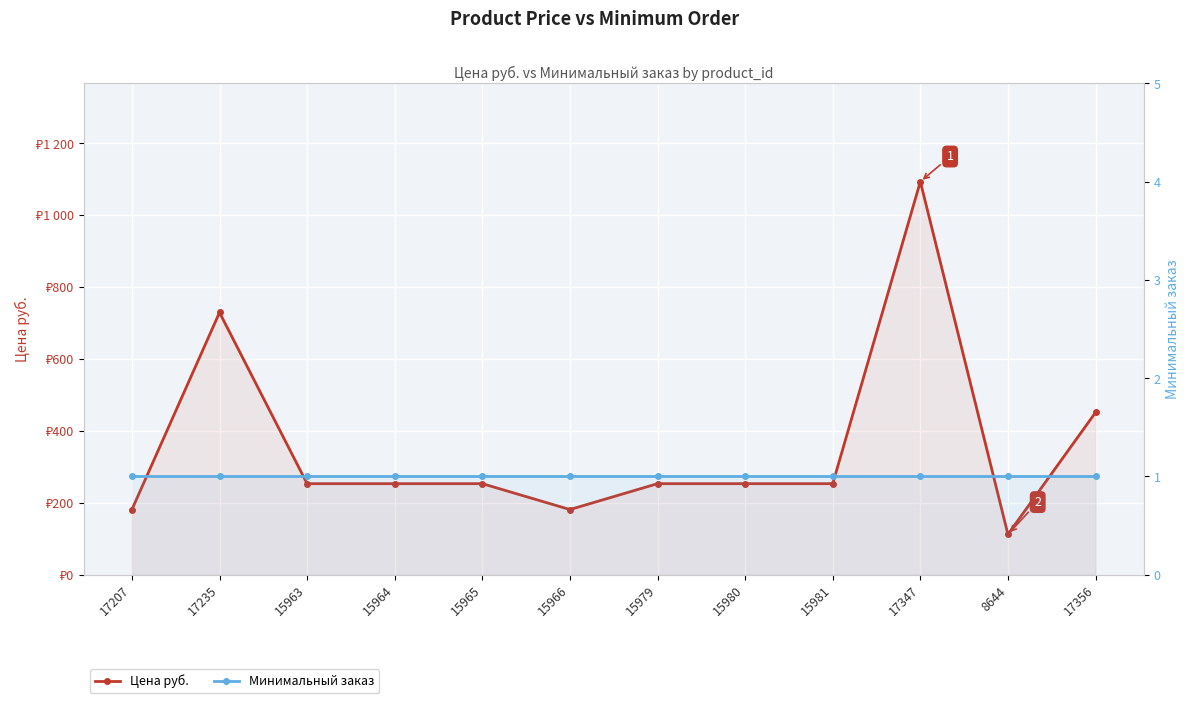

Which series changed the most between 15980 and 15981?

Цена руб.